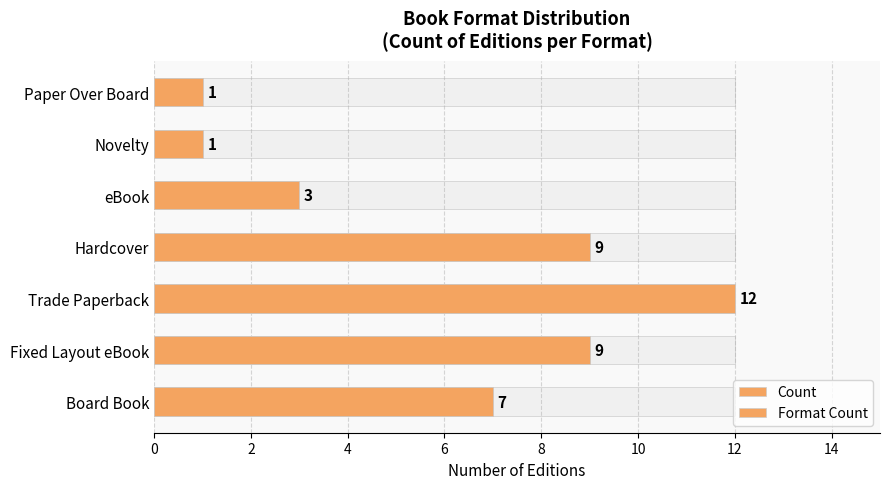

How many values in the Format Count series exceed 7?

3